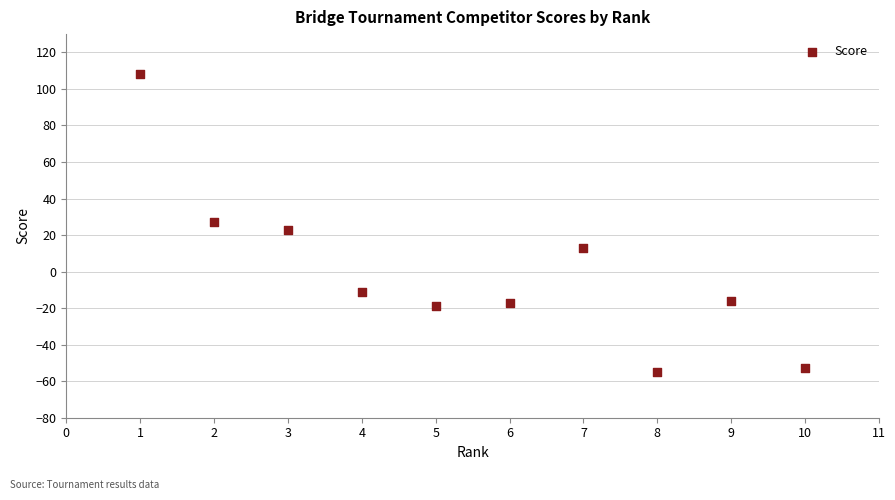

What is the range of Y values (max minus min)?

163